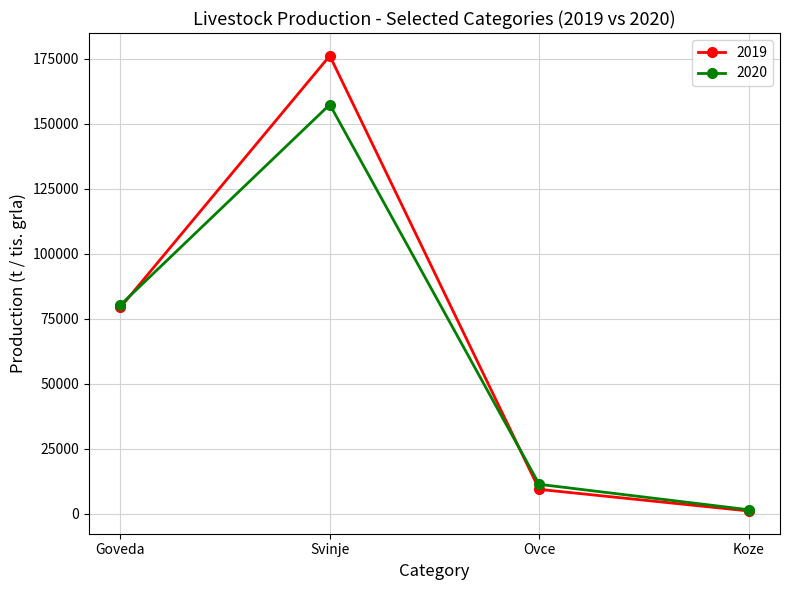

Is this an area chart (filled region under the line)?

No